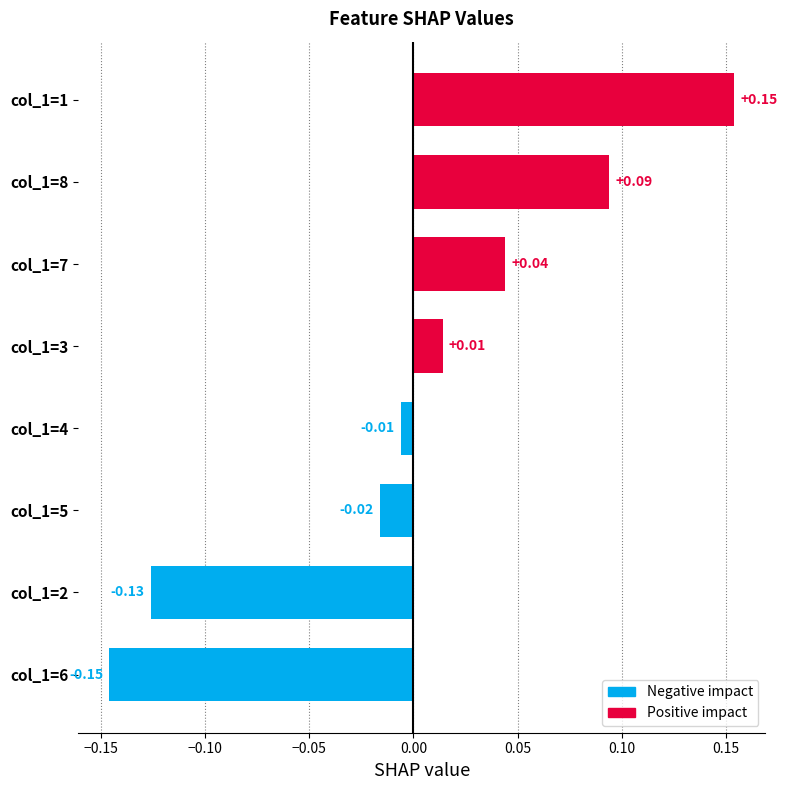

Which category has the lowest value across all series?

col_1=6